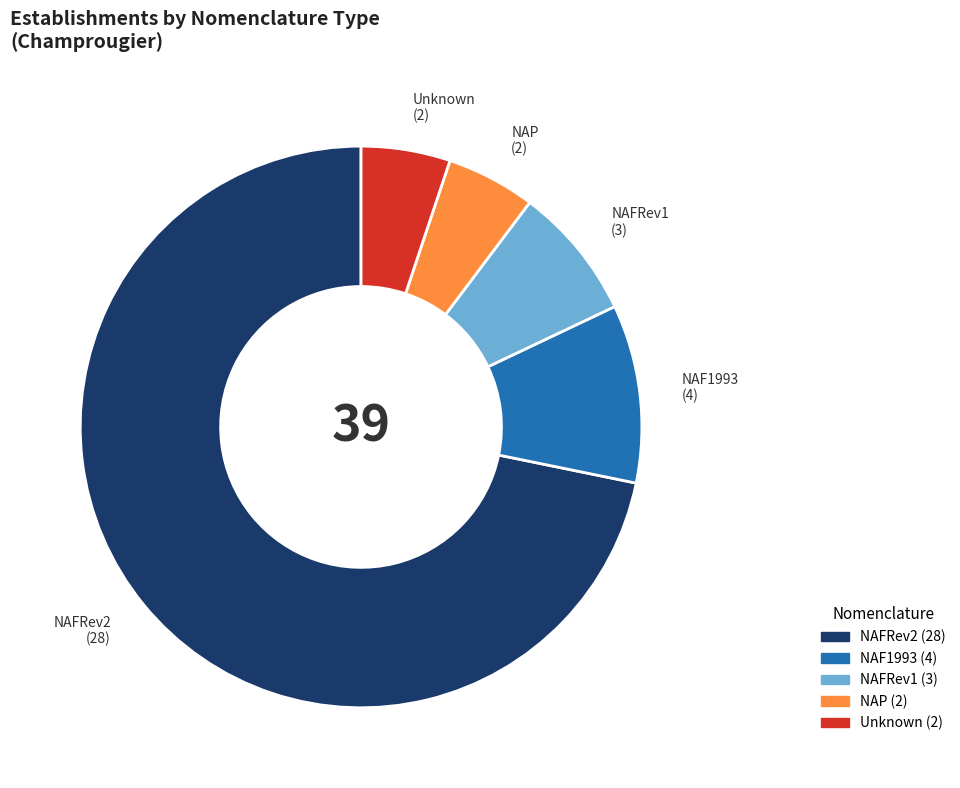

Is there any slice that represents more than half of the pie?

Yes